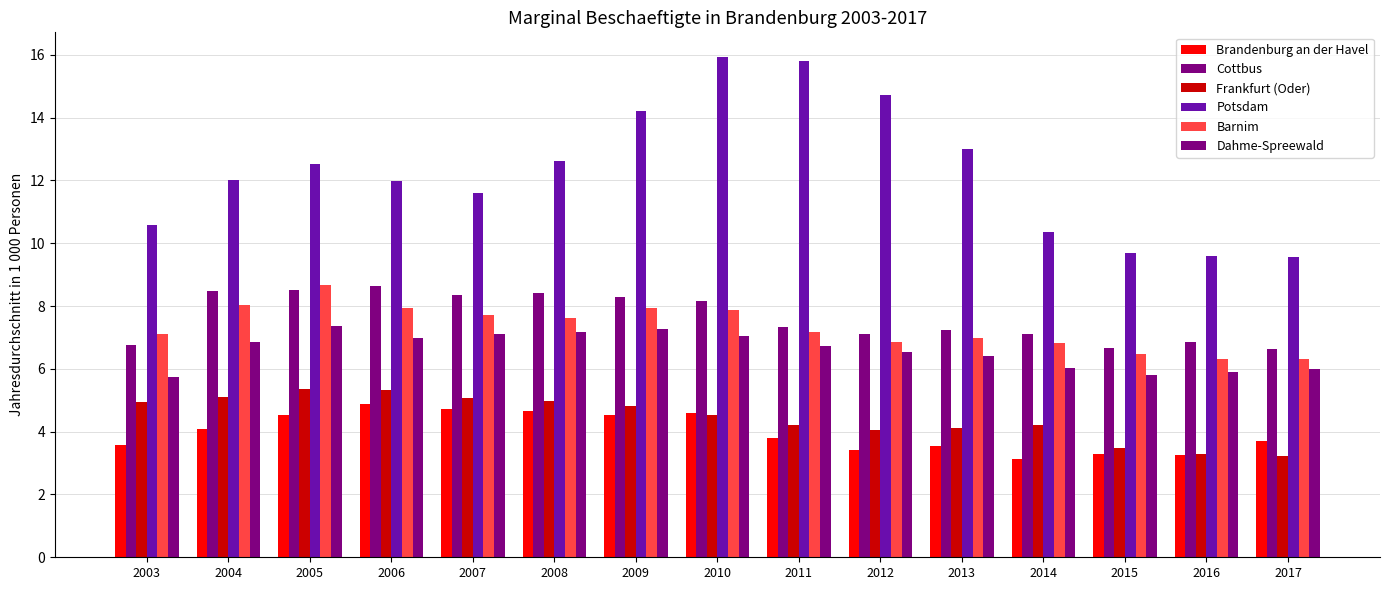

How many data points does each series have?

15